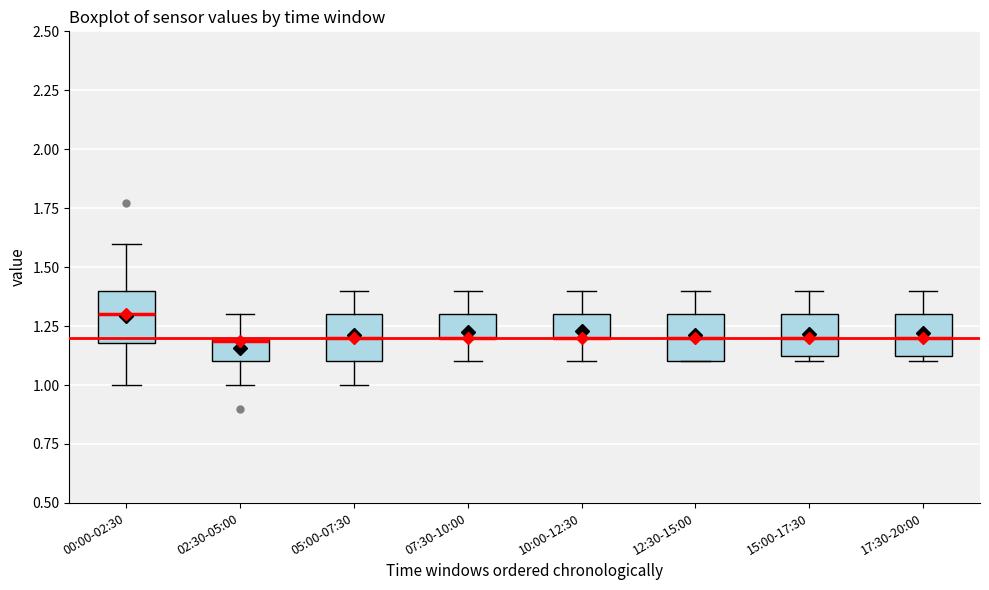

Where is the lower edge of the box for 15:00-17:30 on the y-axis? The values are not printed on the chart, so give them approximately, as read against the axis.

1.15